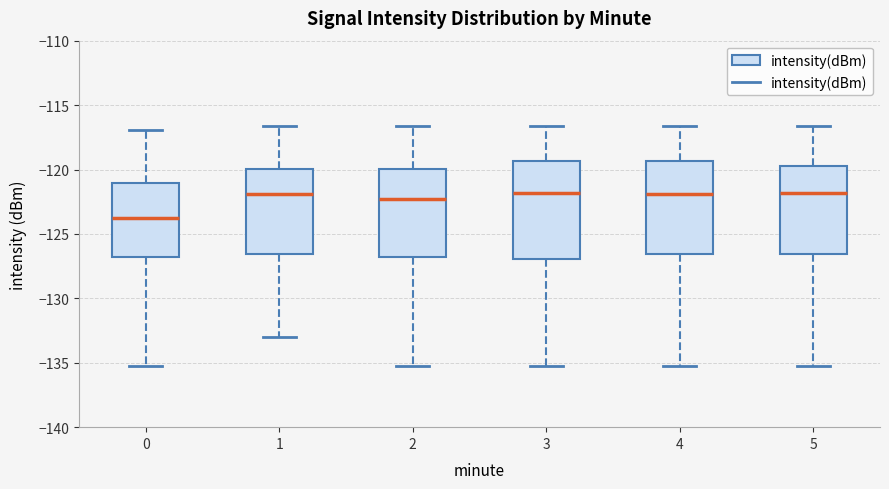

Which box's median line is the lowest?

0